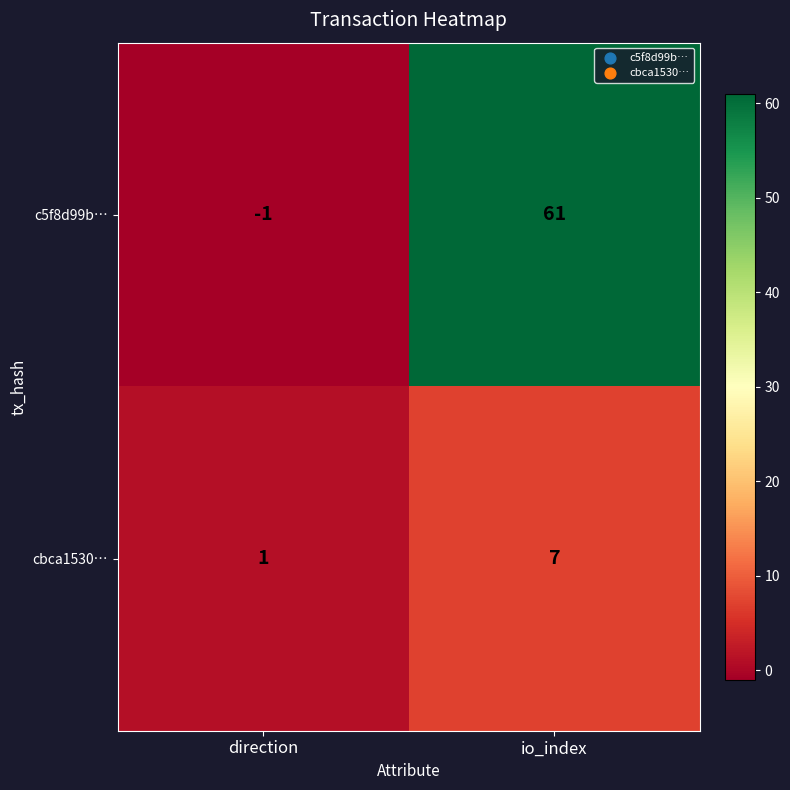

Which category has the highest value in the cbca1530… series?

io_index